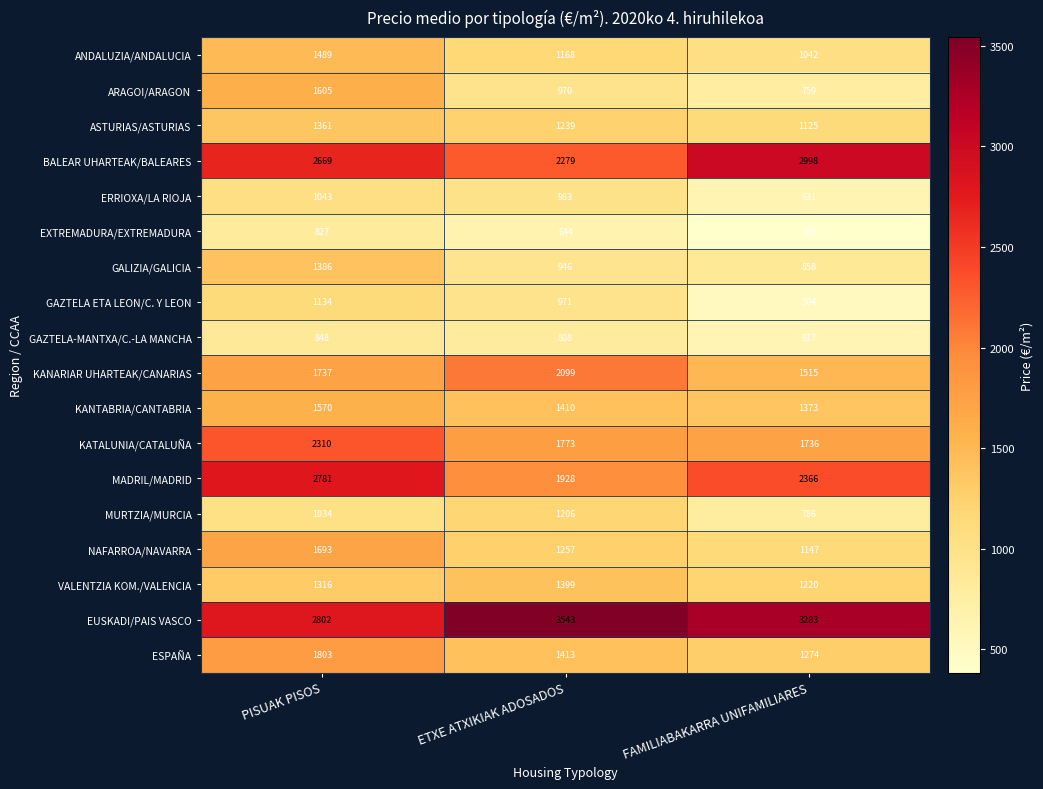

How many categories are shown in the chart?

3